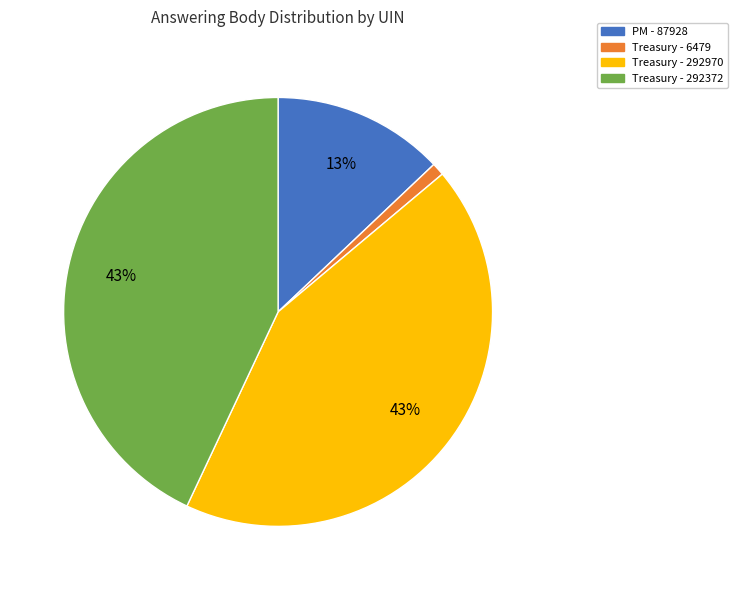

How many segments does this pie chart have?

4